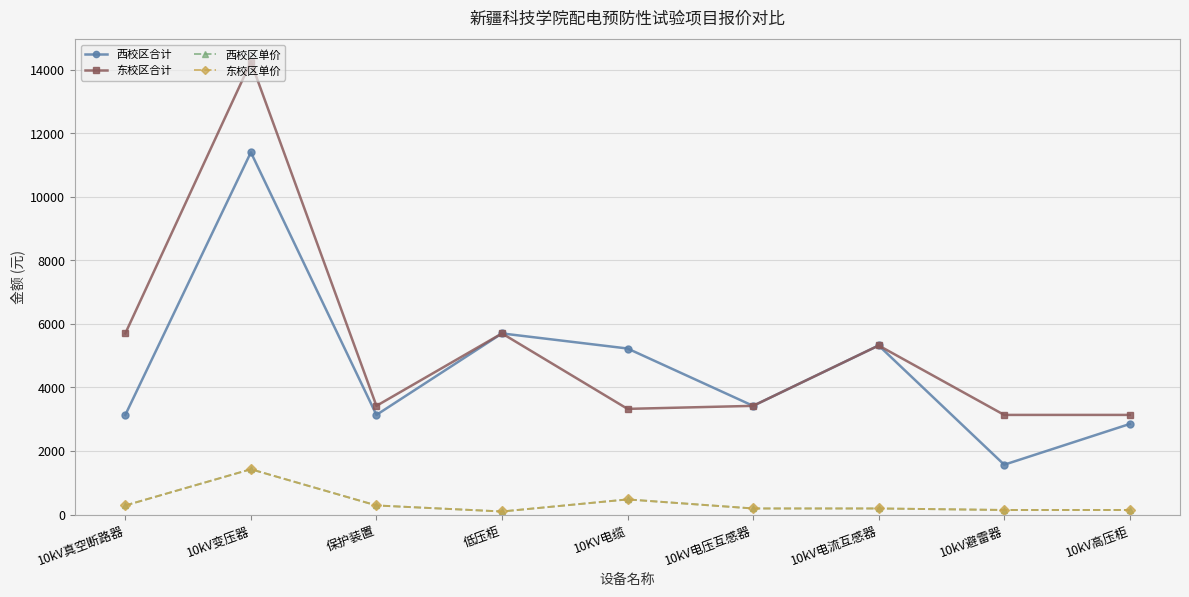

What is the spread (max minus min) of values at 10kV高压柜?

2992.5